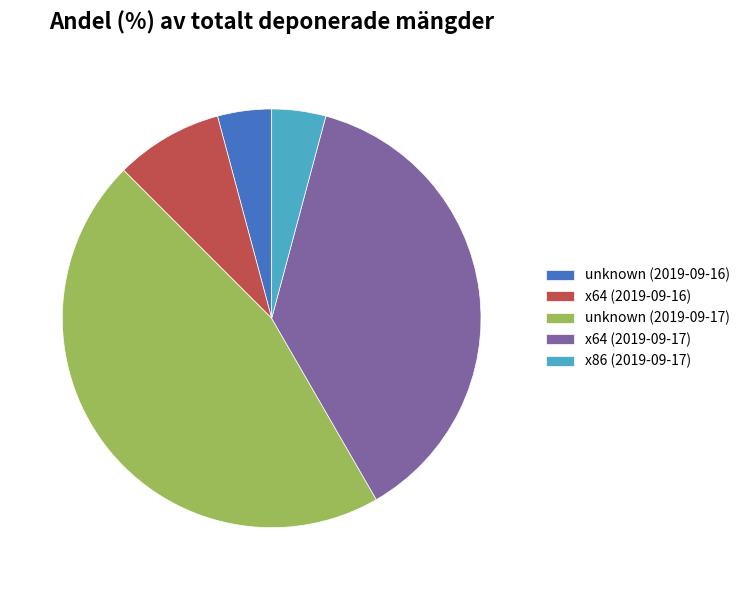

Which category has the biggest portion of the pie?

unknown (2019-09-17)